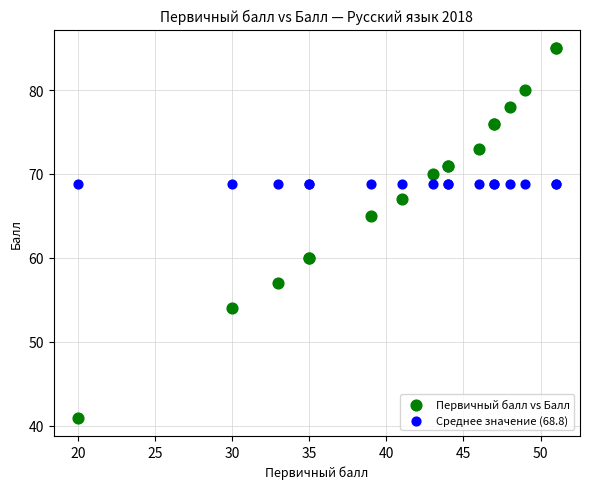

Which series reaches the maximum Y coordinate?

Первичный балл vs Балл